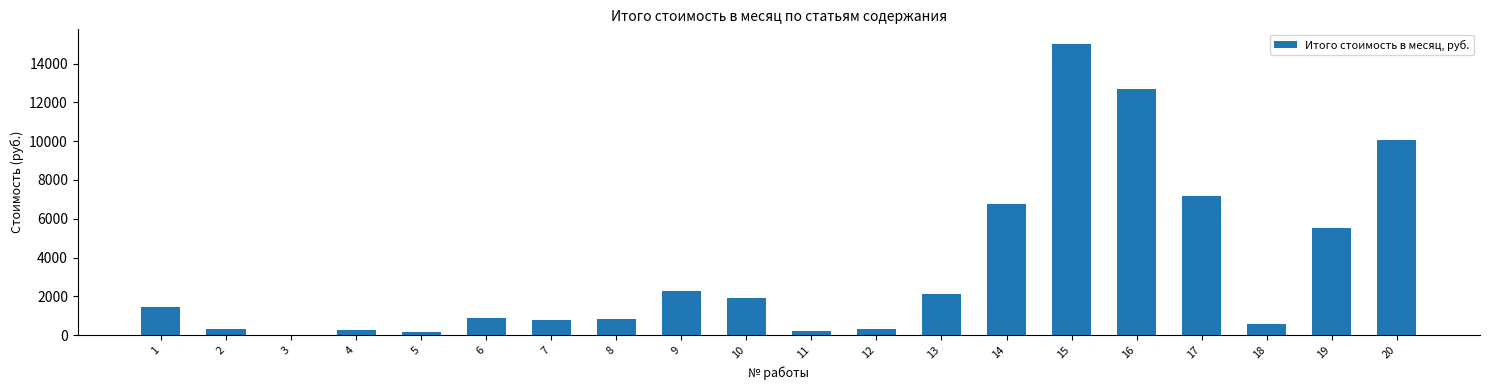

Which has a higher value, 2 or 8?

8